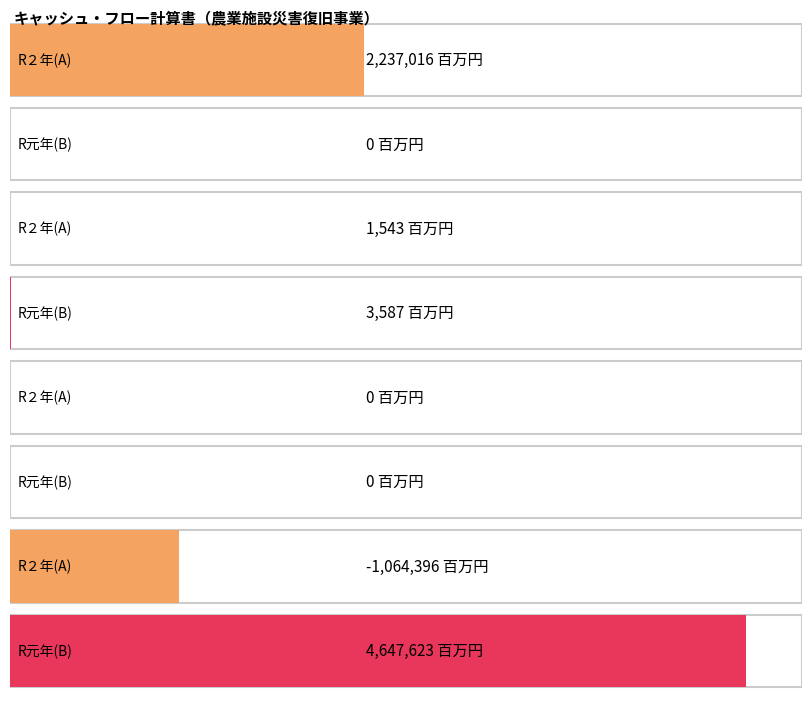

True or false: 令和元年度（Ｂ） has a value of 1656508 at 行政活動キャッシュ・フロー収支差額.

False